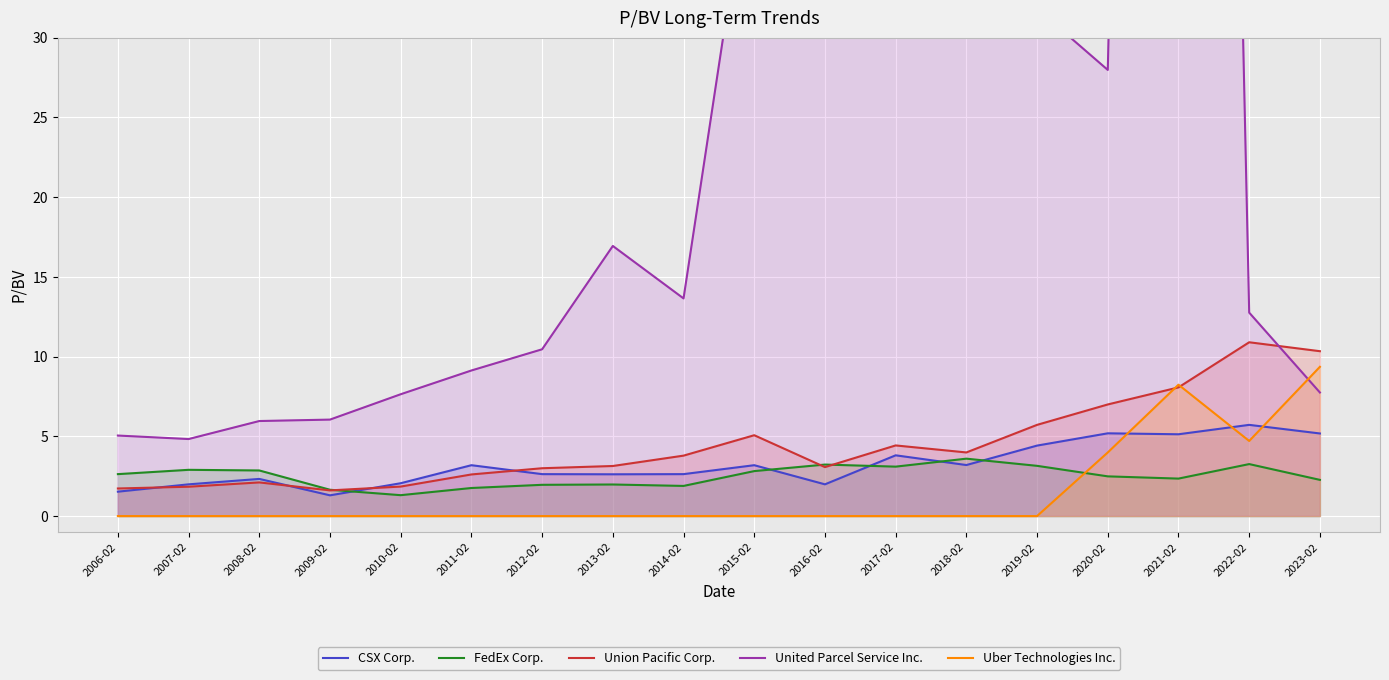

Where is the first local minimum for CSX Corp.?

2009-02